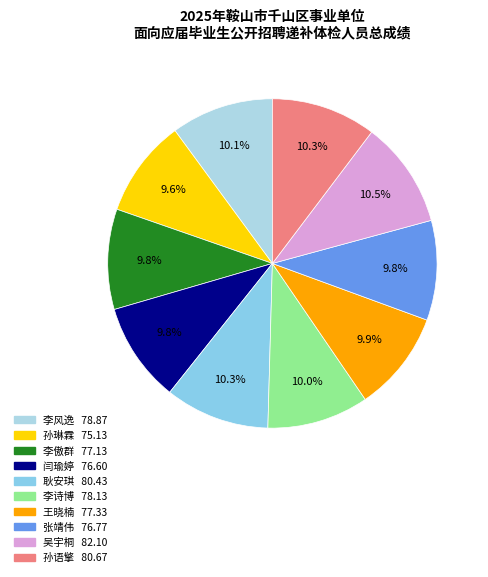

To the nearest percent, what is the combined percentage of 李风逸 and 张靖伟?

20%